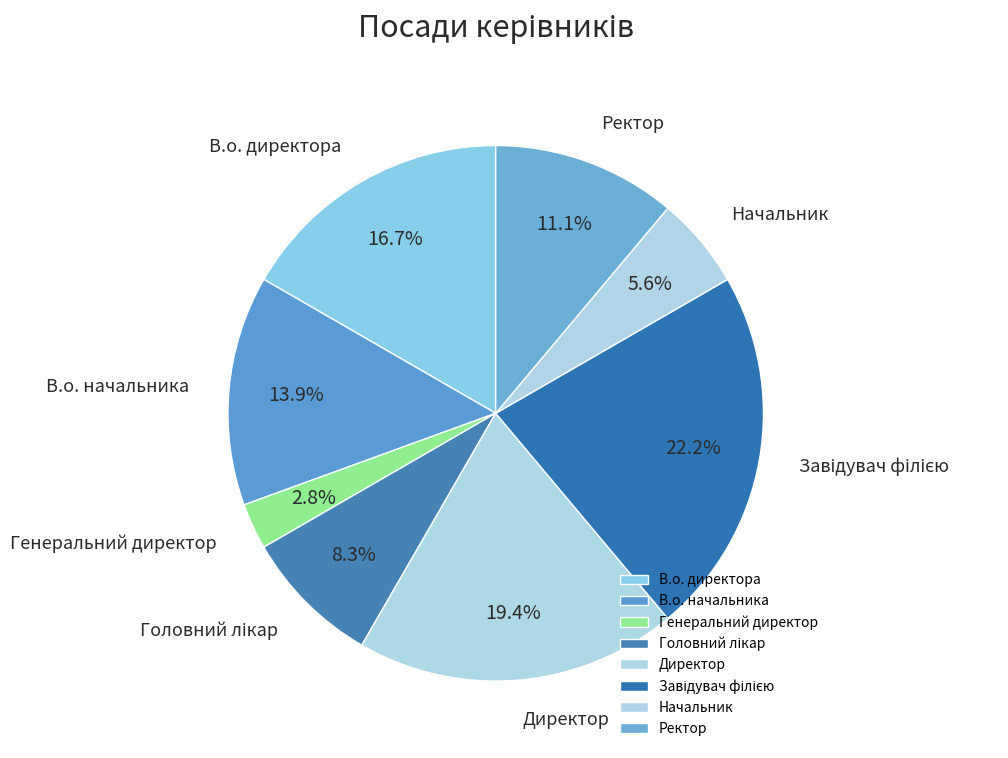

To the nearest percent, what percentage of the pie is В.о. начальника?

14%